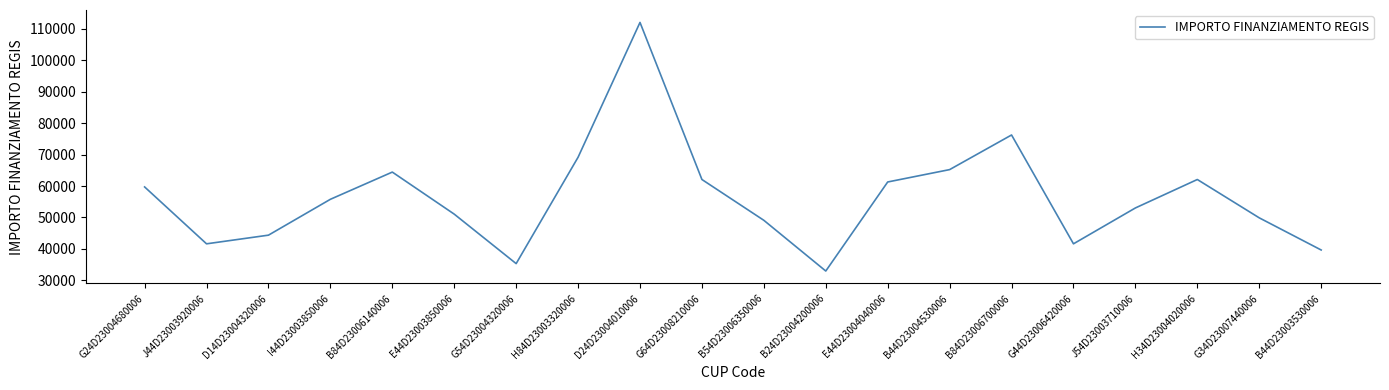

Between E44D23004040006 and G34D23007440006, which is larger?

E44D23004040006